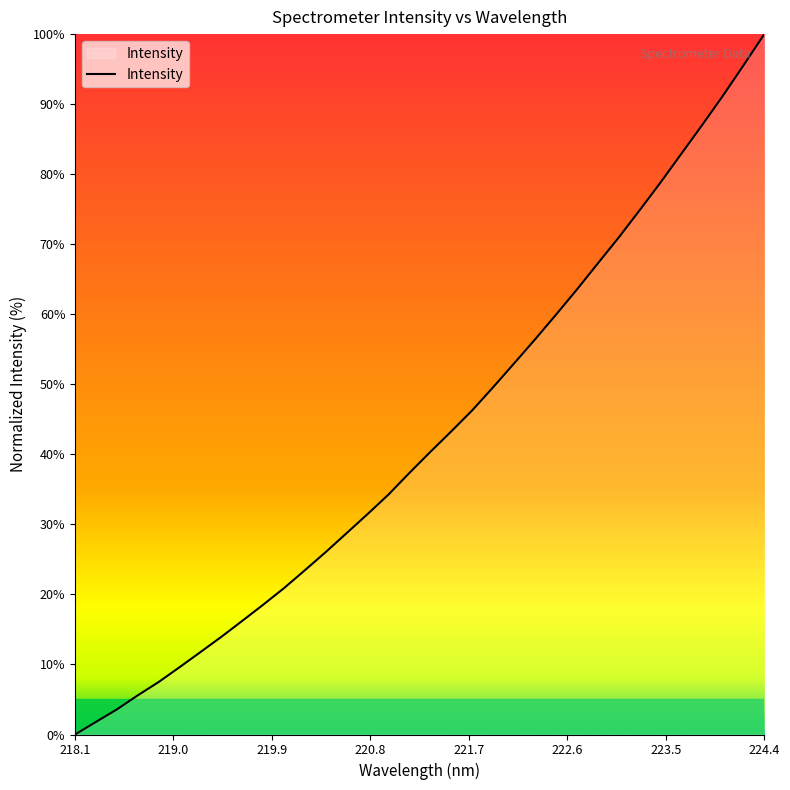

What is the difference between the maximum and minimum values?

100.0